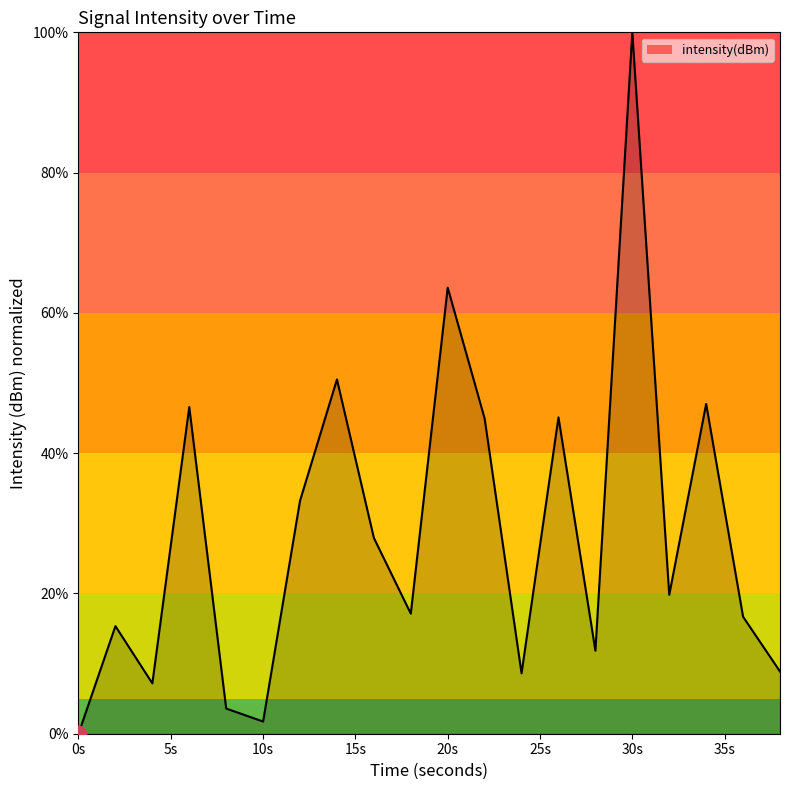

Does the chart display data point markers on the line(s)?

No